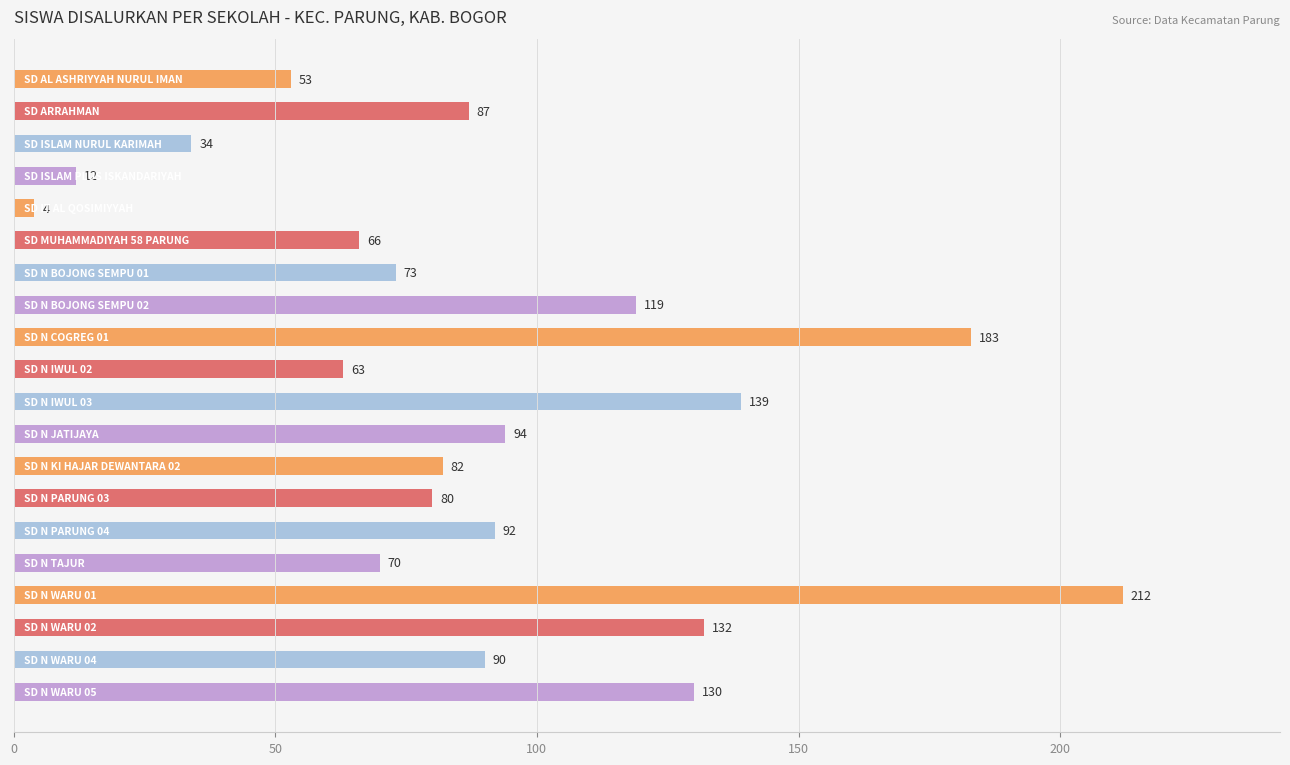

How many distinct data groups are displayed?

1